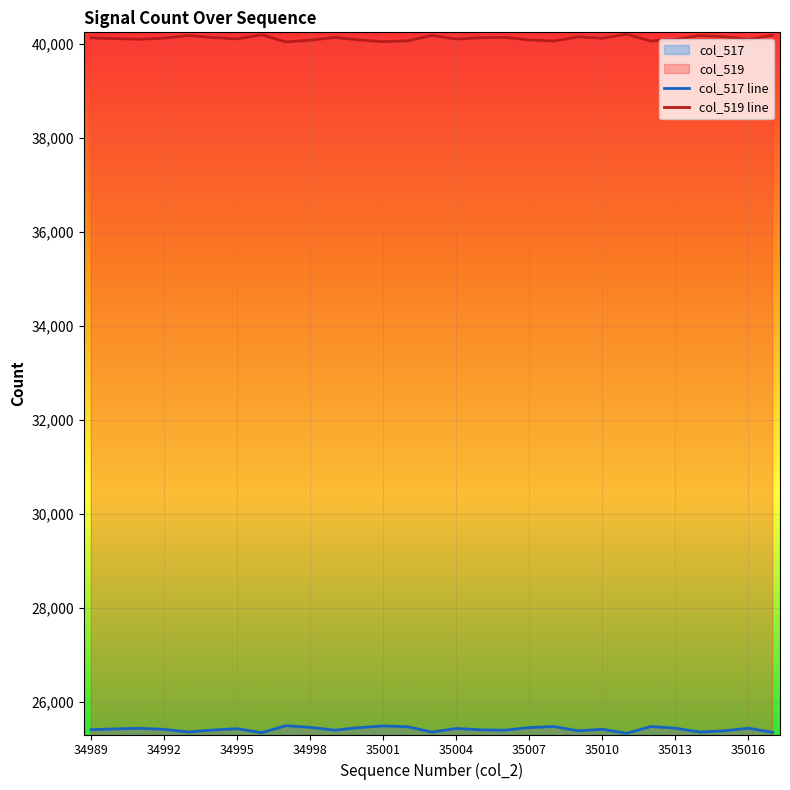

List the series in order of their peak value, highest first.

col_519 line, col_517 line